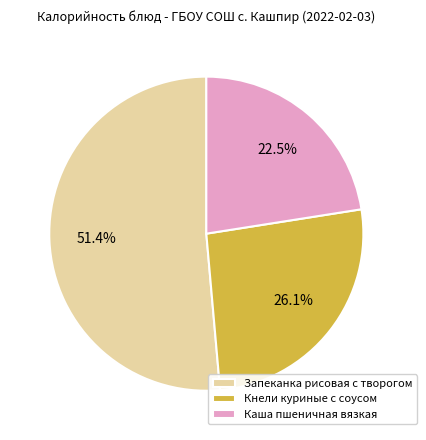

Rank the categories by value from highest to lowest.

Запеканка рисовая с творогом, Кнели куриные с соусом, Каша пшеничная вязкая